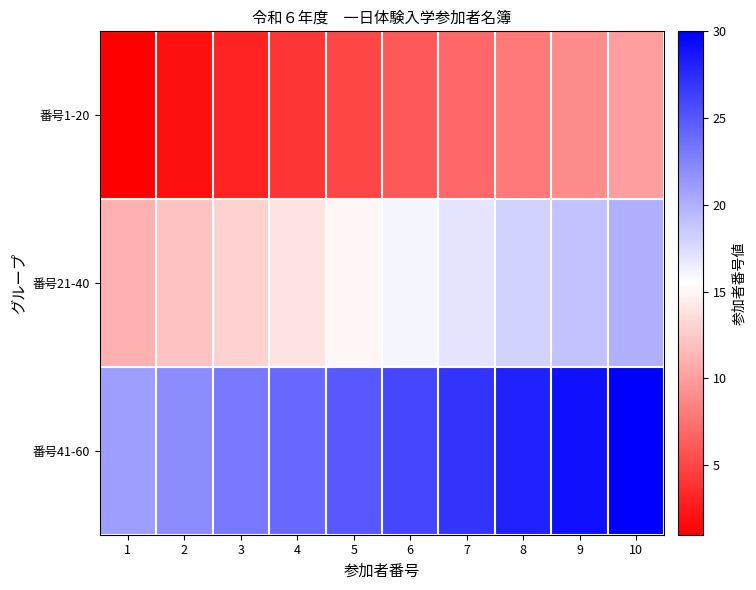

Rank the series by their maximum value, from highest to lowest.

番号41-60, 番号21-40, 番号1-20